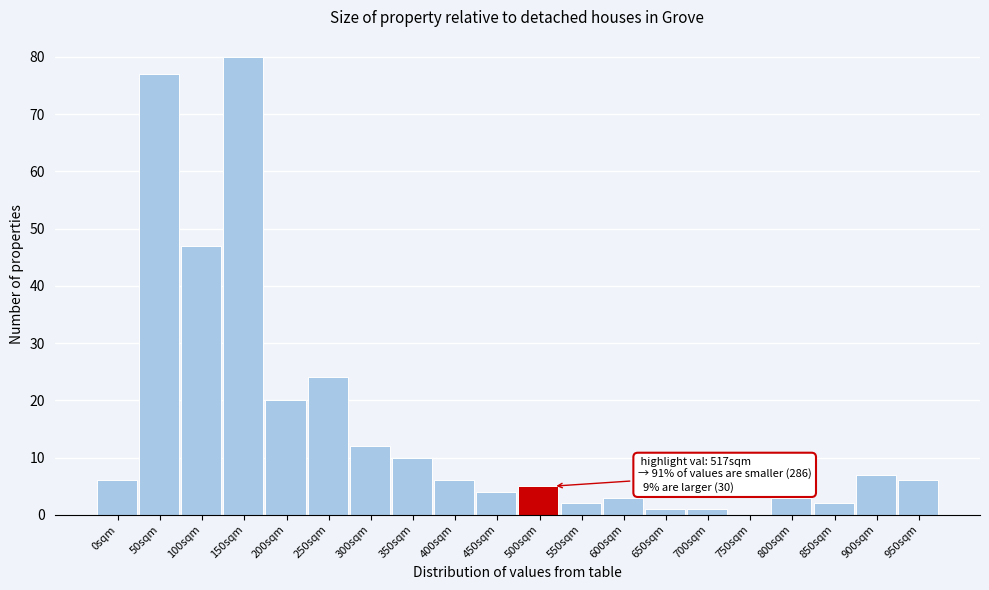

Reading left to right, what are all the values shown in this chart?

0sqm=6	50sqm=77	100sqm=47	150sqm=80	200sqm=20	250sqm=24	300sqm=12	350sqm=10	400sqm=6	450sqm=4	500sqm=5	550sqm=2	600sqm=3	650sqm=1	700sqm=1	750sqm=0	800sqm=3	850sqm=2	900sqm=7	950sqm=6